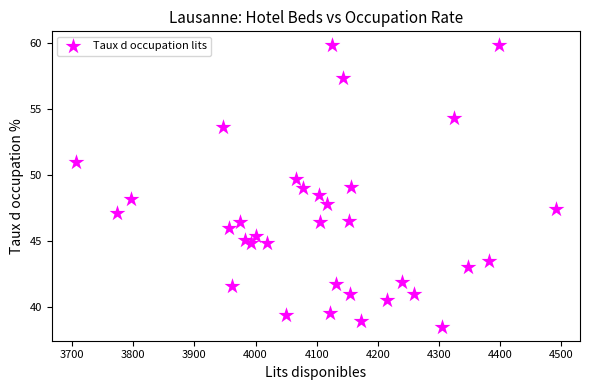

What is the range of X values (max minus min)?

785.0